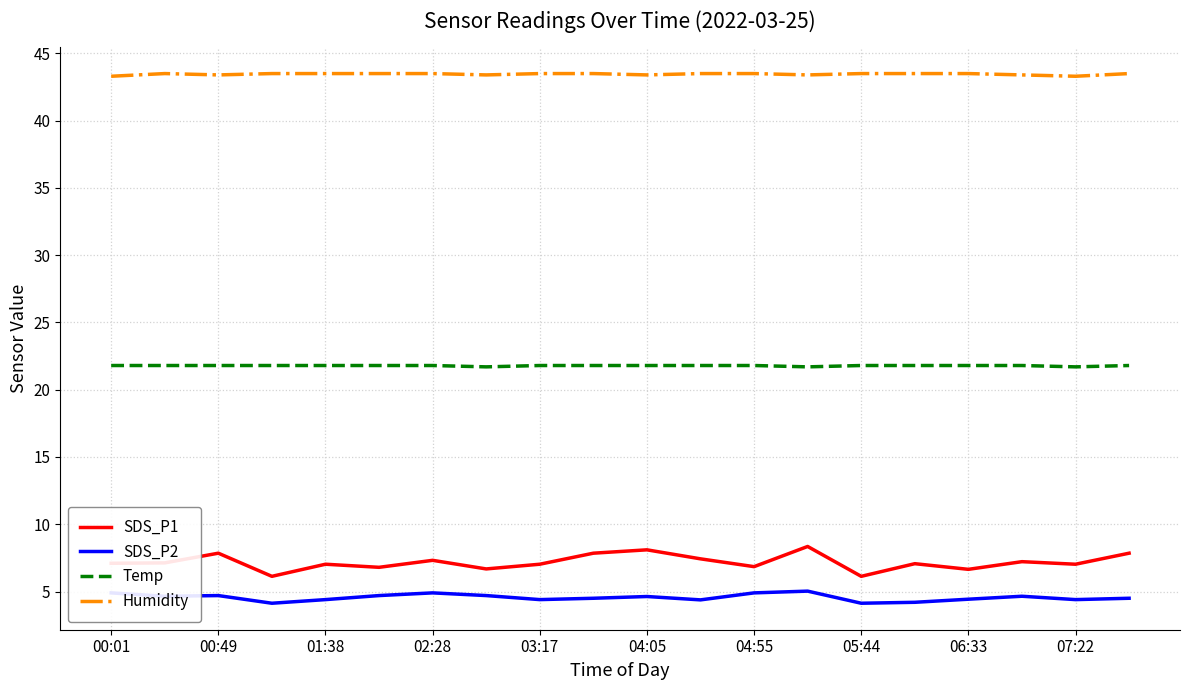

What is the maximum value shown in the chart?

43.5